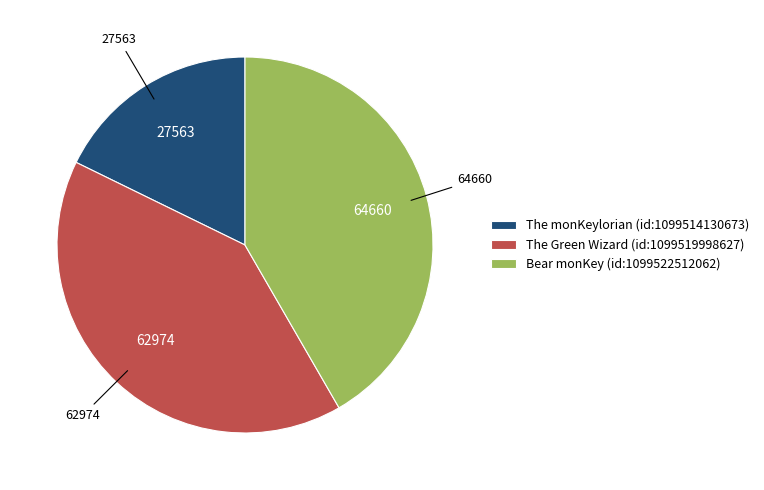

What is the smallest slice in the pie chart?

The monKeylorian (id:1099514130673)